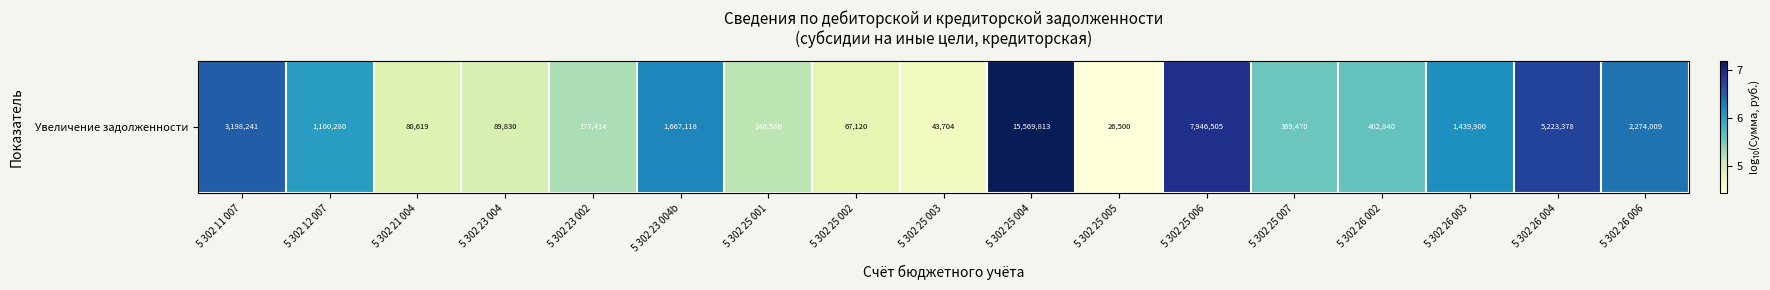

What is the smallest value displayed?

4.4